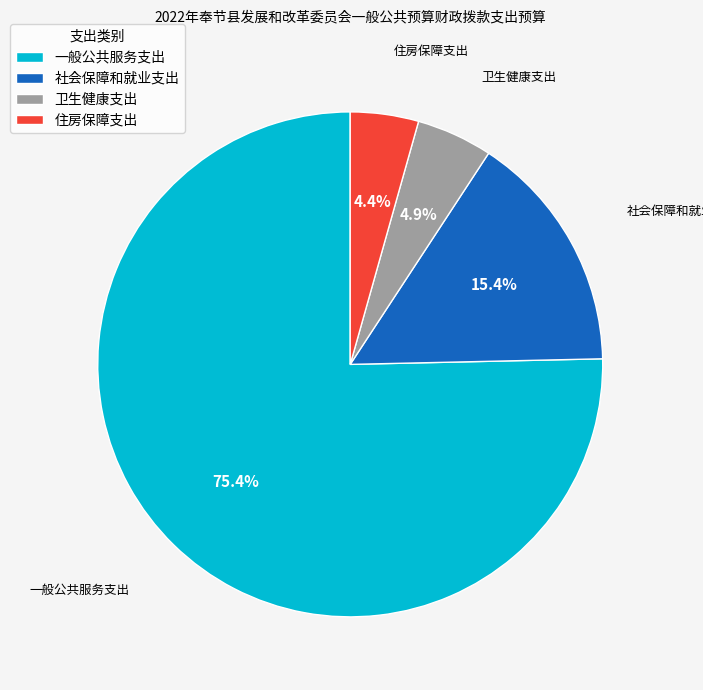

Which category has the biggest portion of the pie?

一般公共服务支出